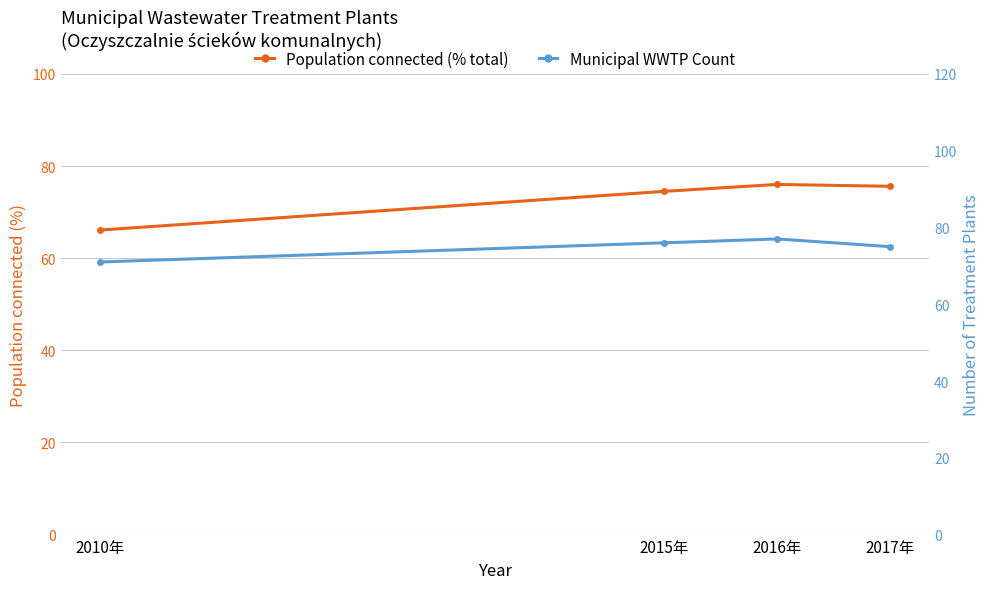

Which category has the highest value in the Population connected (% total) series?

2016年